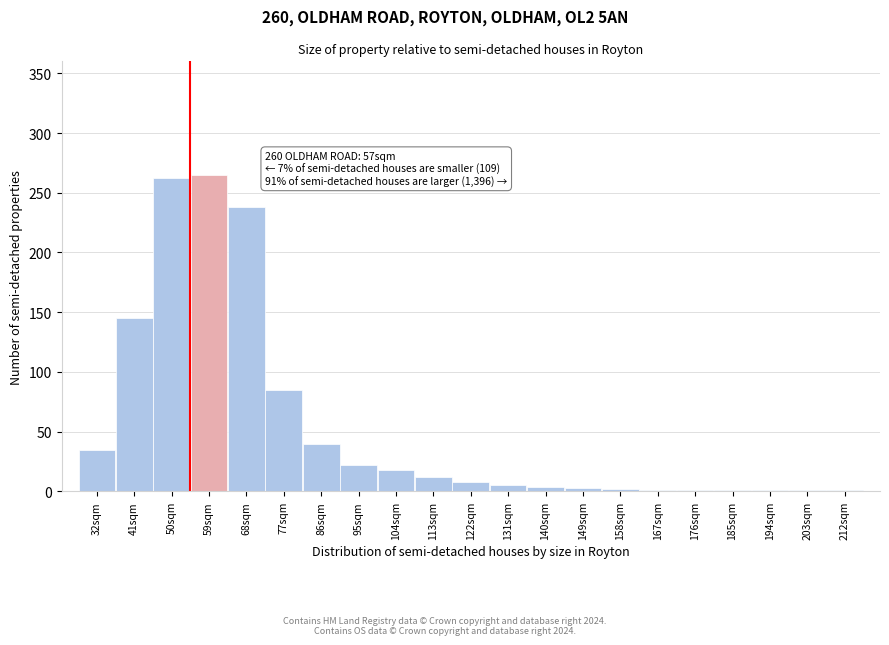

The value at 50sqm is 356. True or false?

False